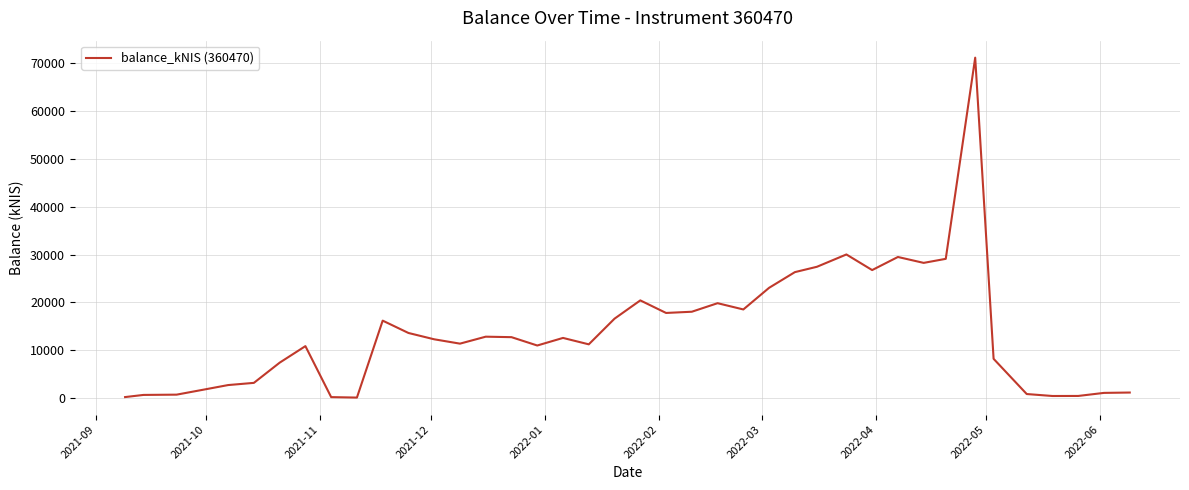

What is the greatest value displayed?

71123.0